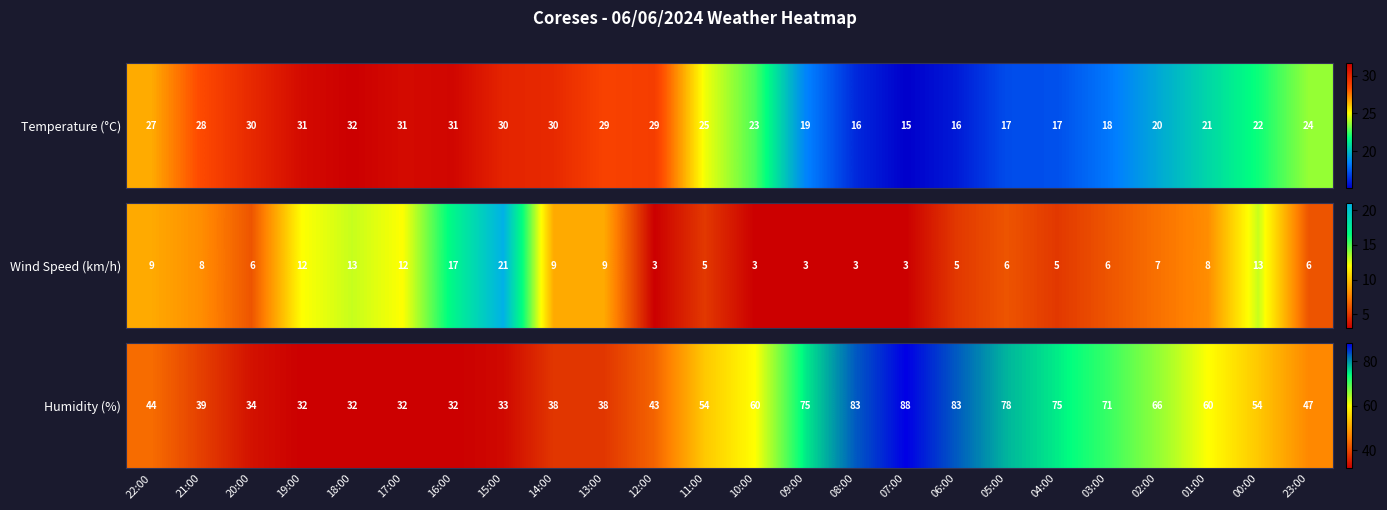

The chart shows a value of 44 at 22:00. True or false?

True